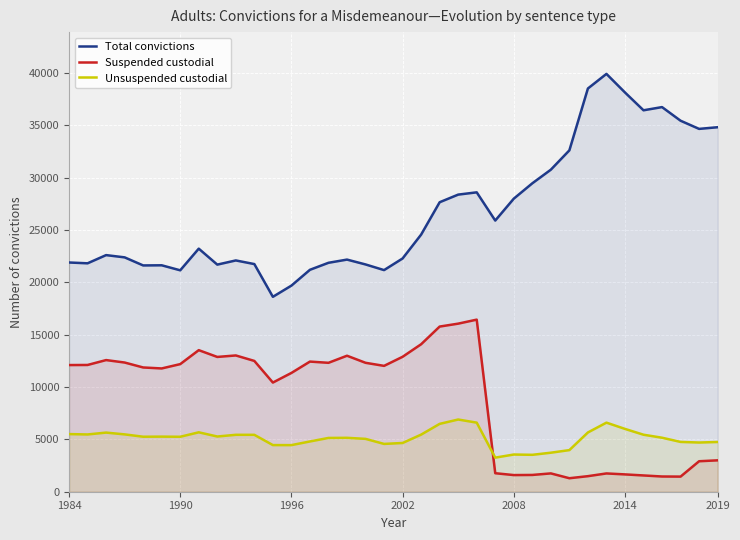

True or false: Total convictions and Suspended custodial intersect in this chart.

False